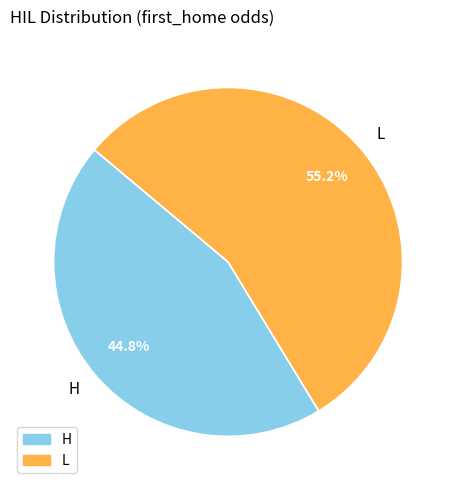

What is the smallest slice in the pie chart?

H